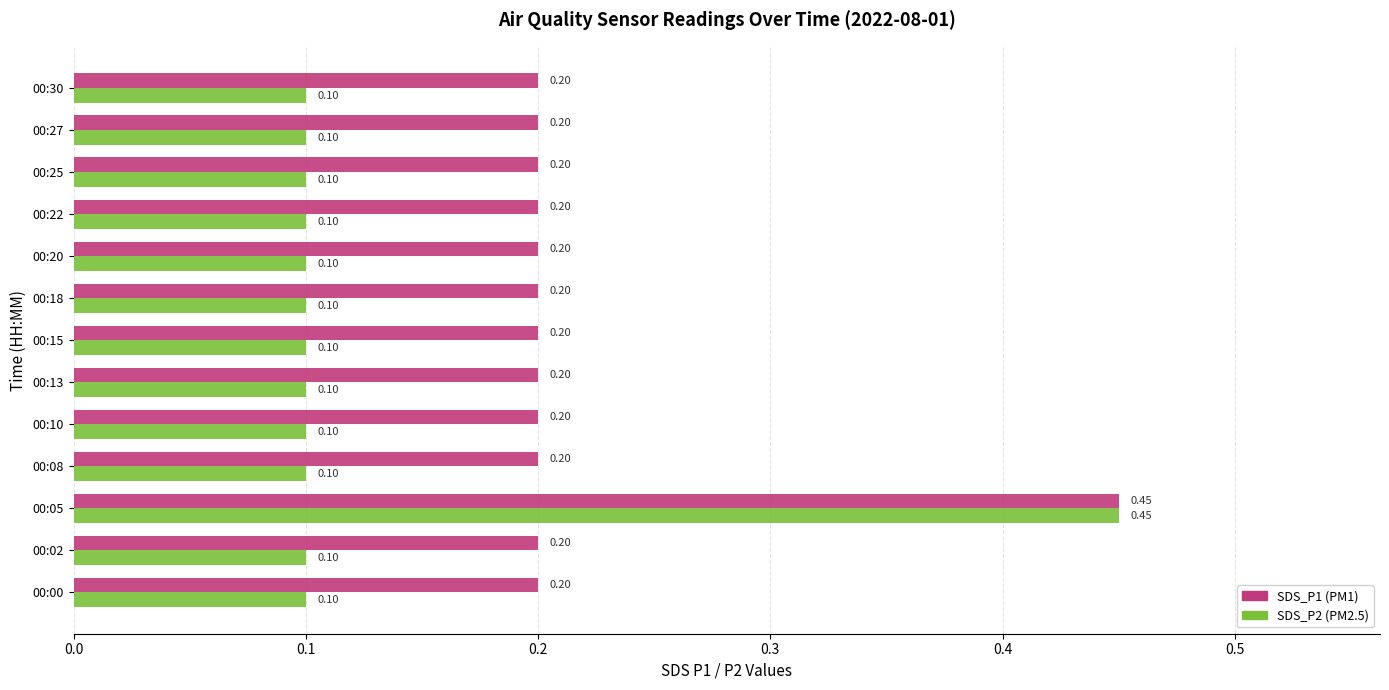

At which category is the sum across all series the highest?

00:05